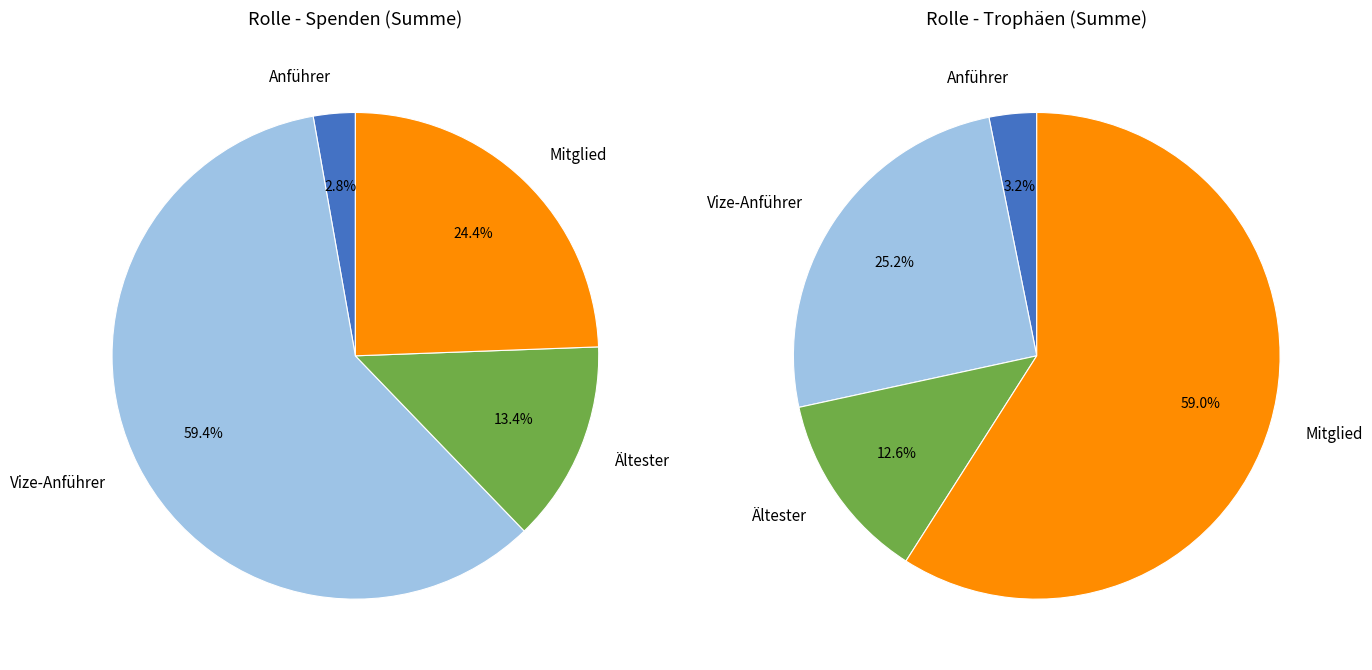

What is the change in value from Ältester to Mitglied?

+17